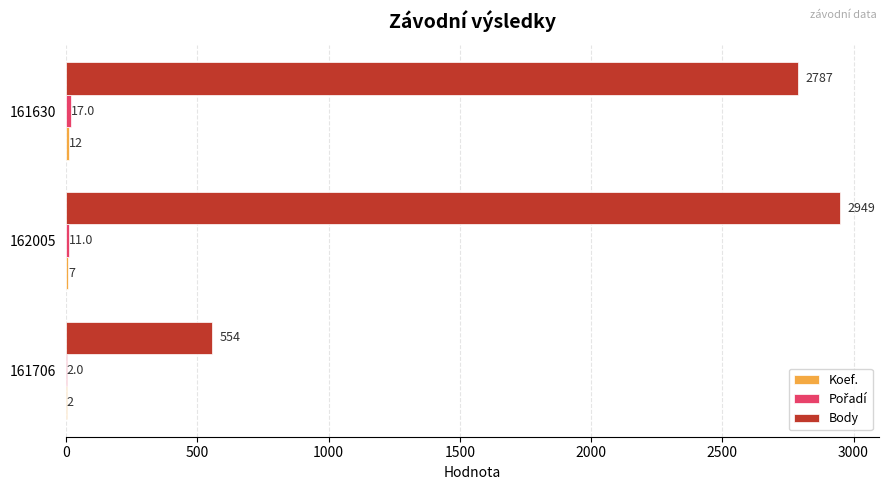

Between 162005 and 161630, which series saw the biggest shift?

Body